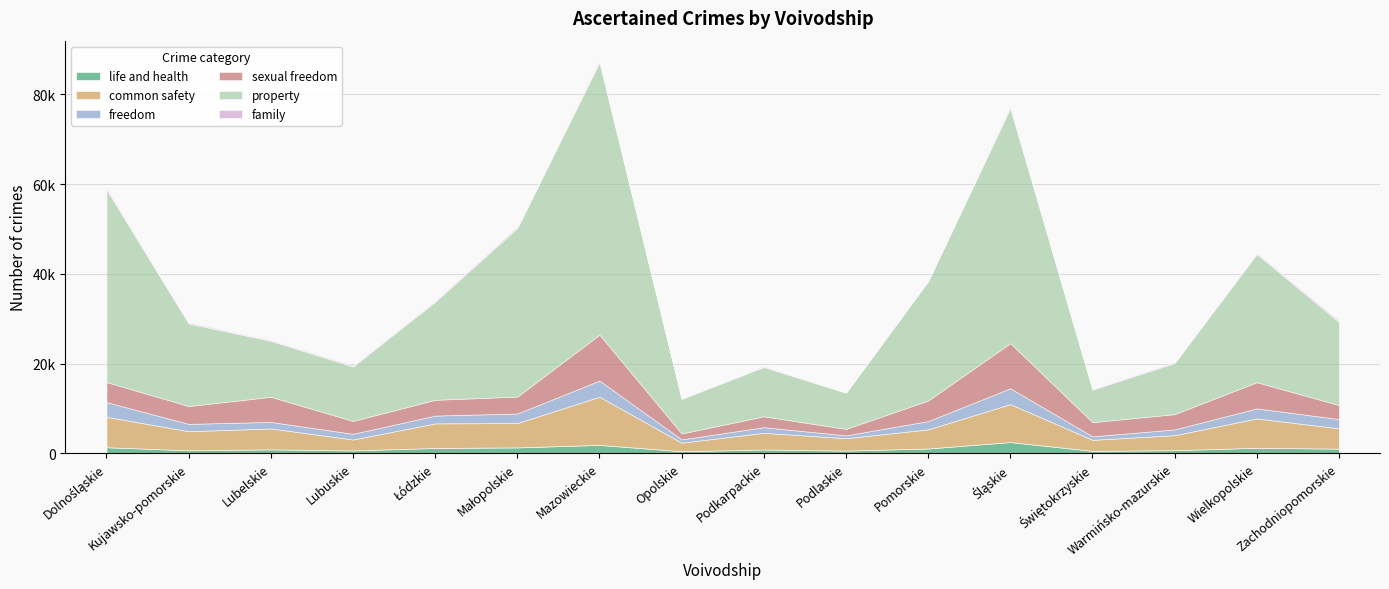

What is the approximate value of family at Pomorskie, to the nearest 50?

250